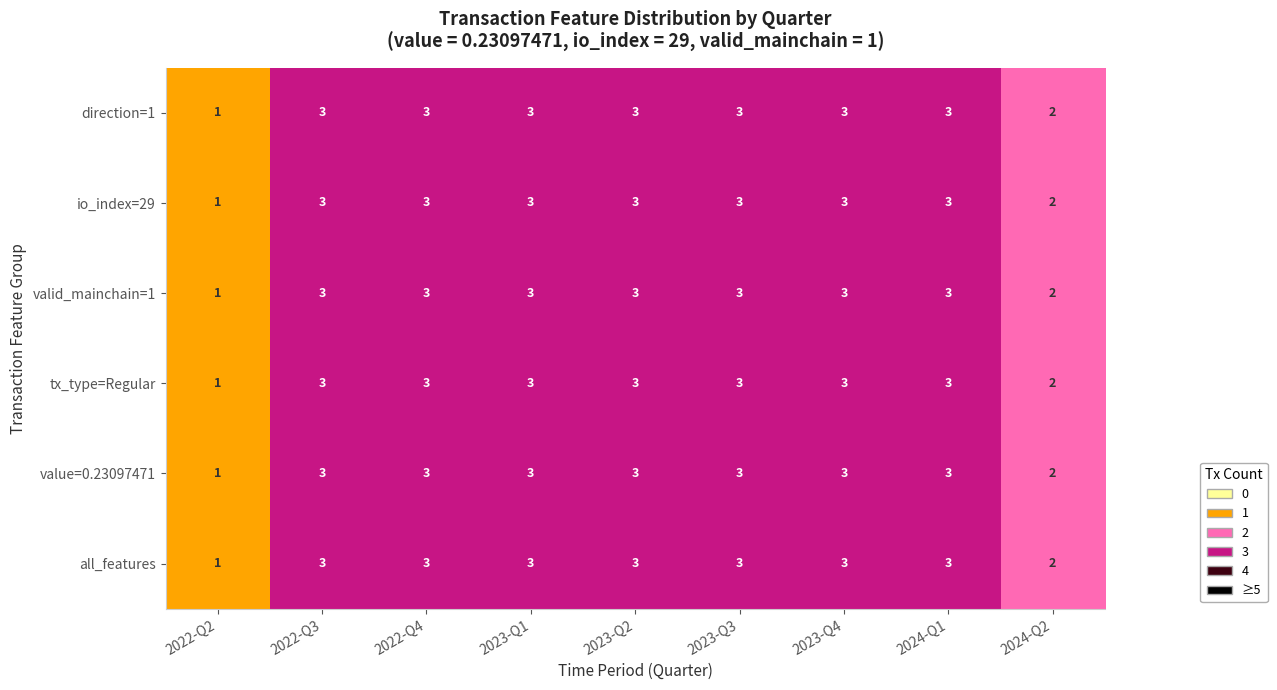

What is the greatest value displayed?

3